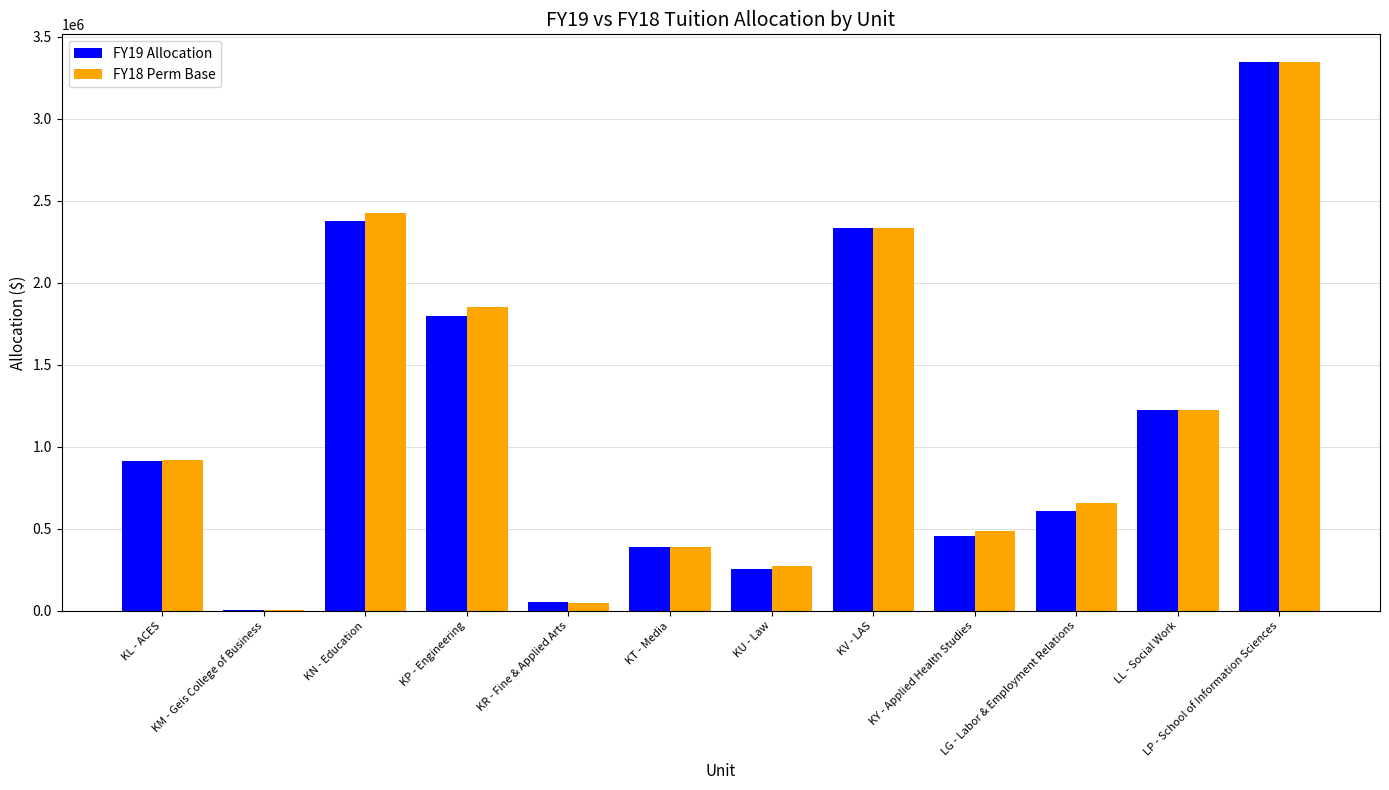

What are all the series names shown in the legend?

FY19 Allocation, FY18 Perm Base